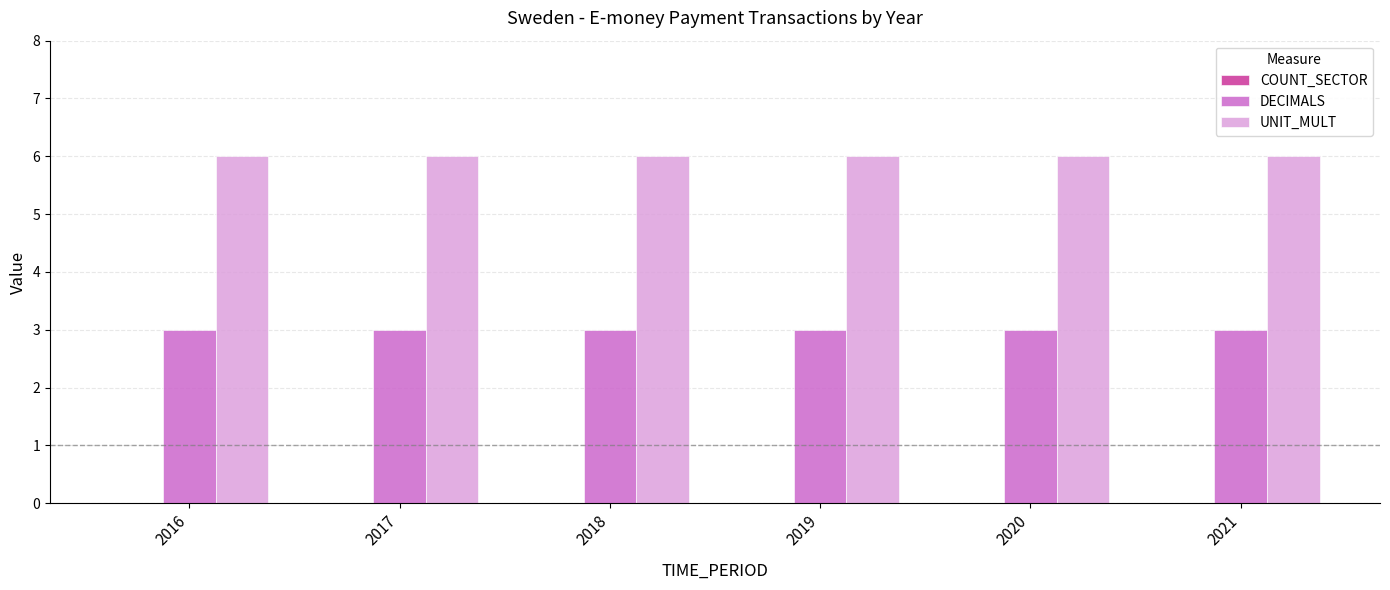

What is the sum of the UNIT_MULT values at 2017 and 2018?

12